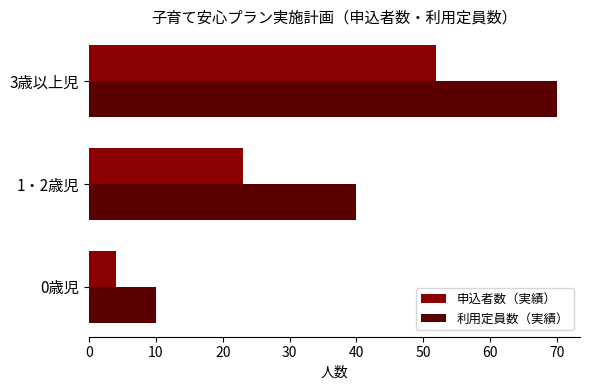

What is the difference between the maximum and minimum values in the 利用定員数（実績） series?

60